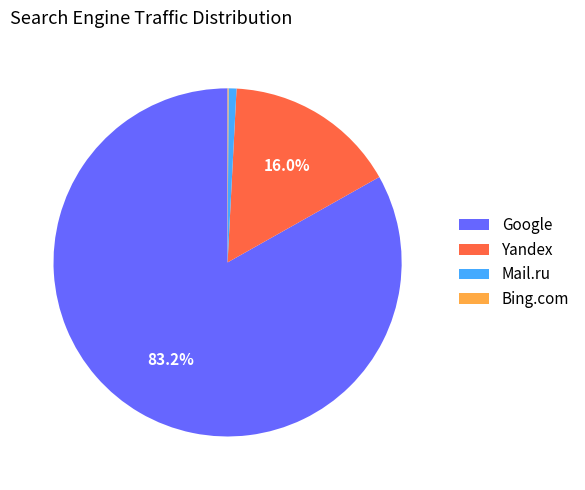

To the nearest percent, what is the combined percentage of Mail.ru and Yandex?

17%